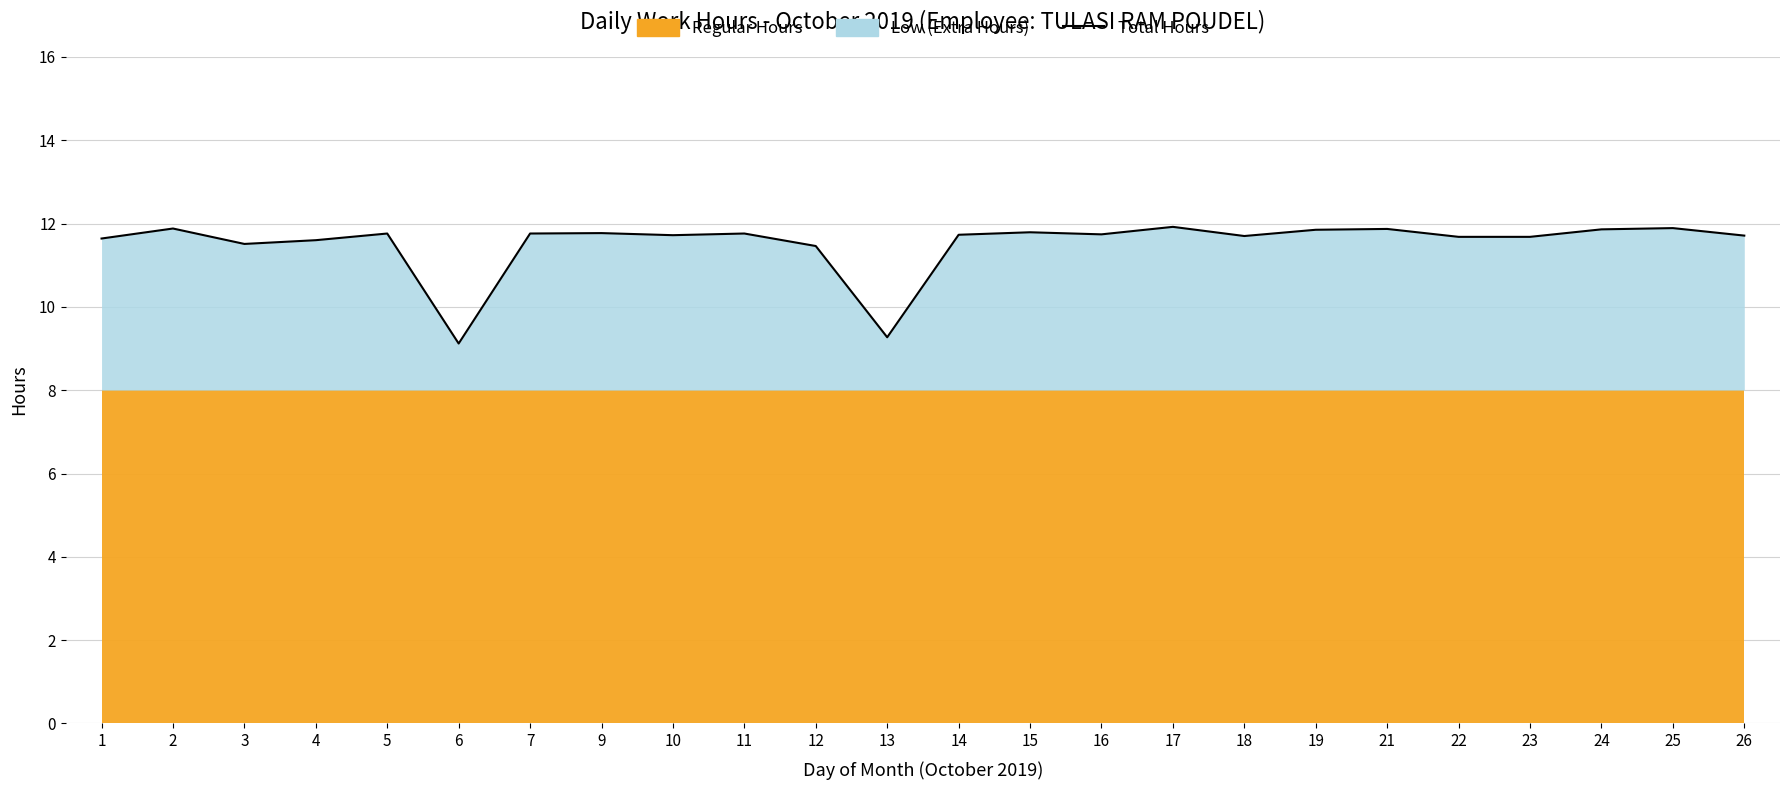

How many data points are above 11?

22